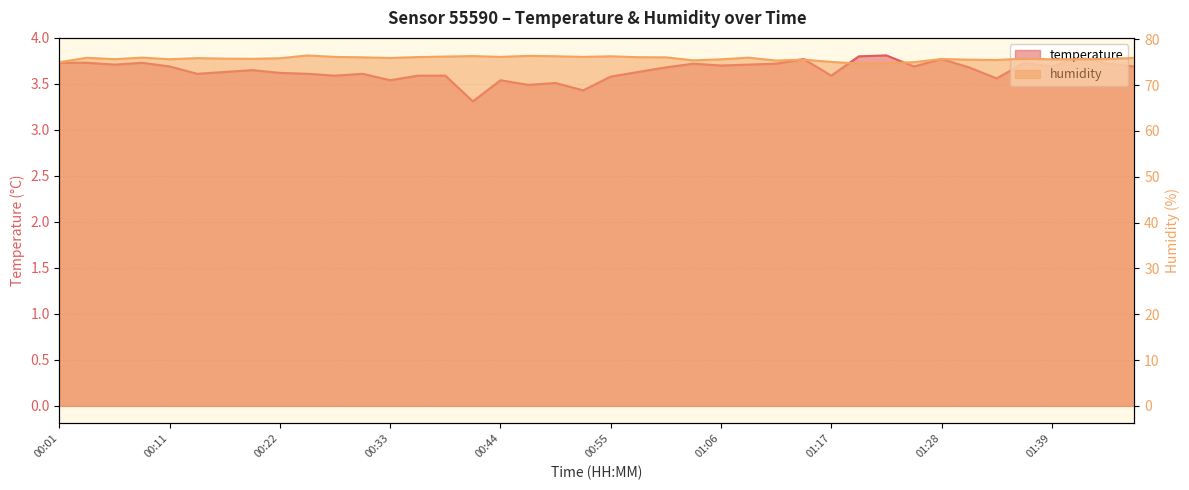

Read the temperature value at 00:39.

3.6